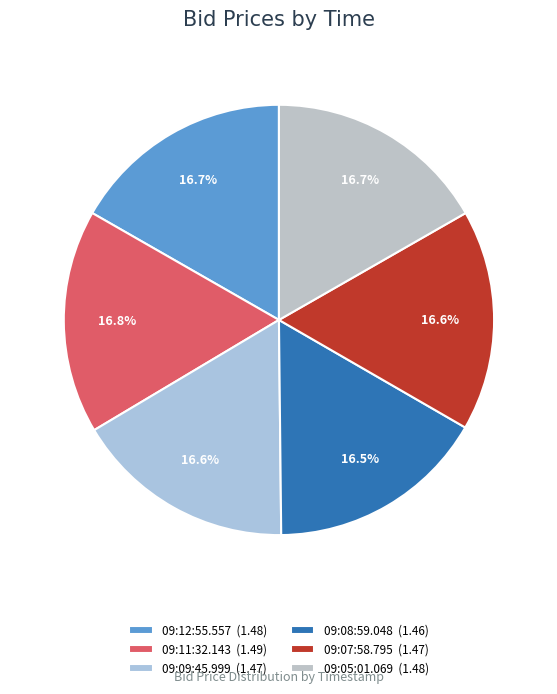

How many slices are in this pie chart?

6